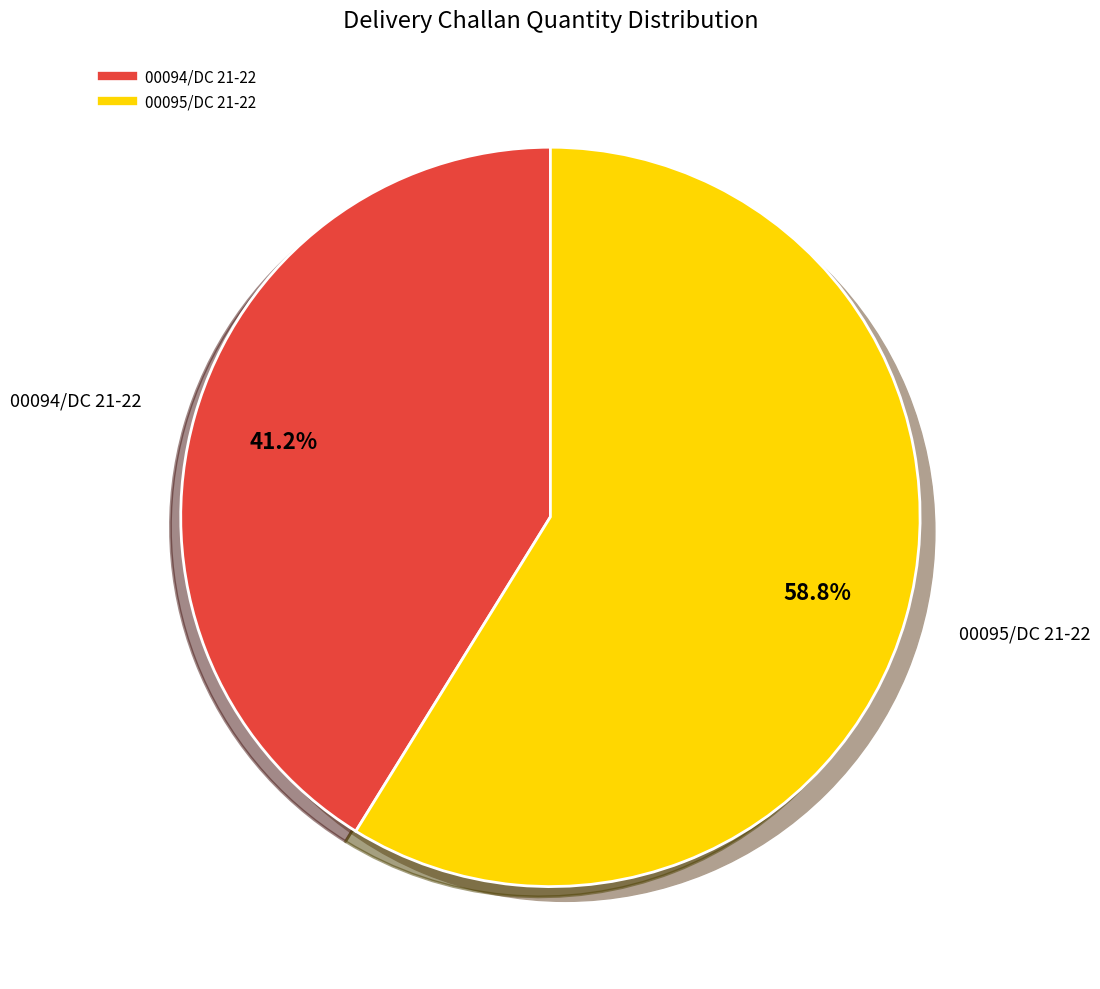

Is there any slice that represents more than half of the pie?

Yes